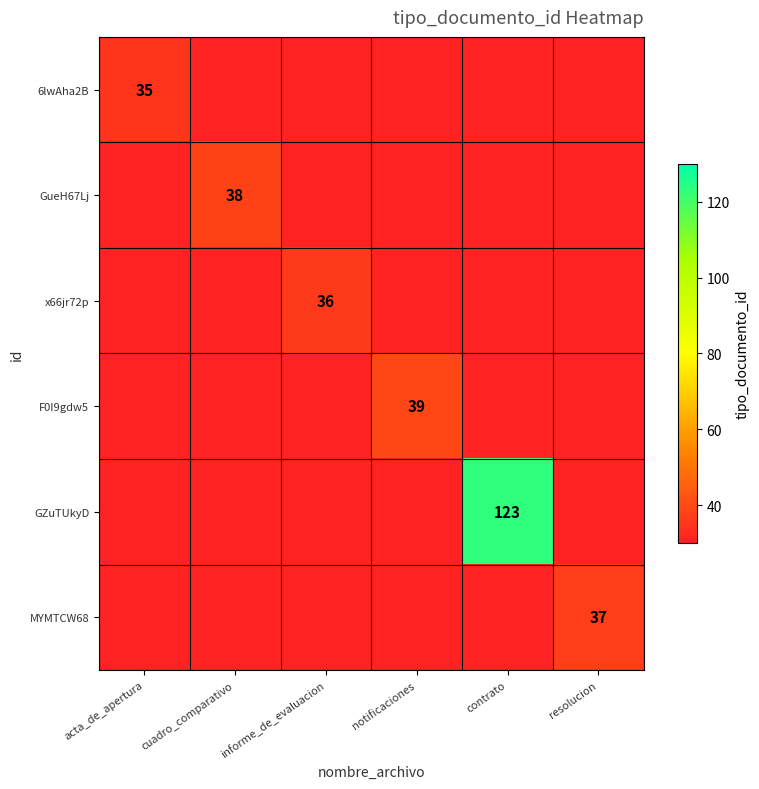

Which has a higher value, informe_de_evaluacion or resolucion?

resolucion